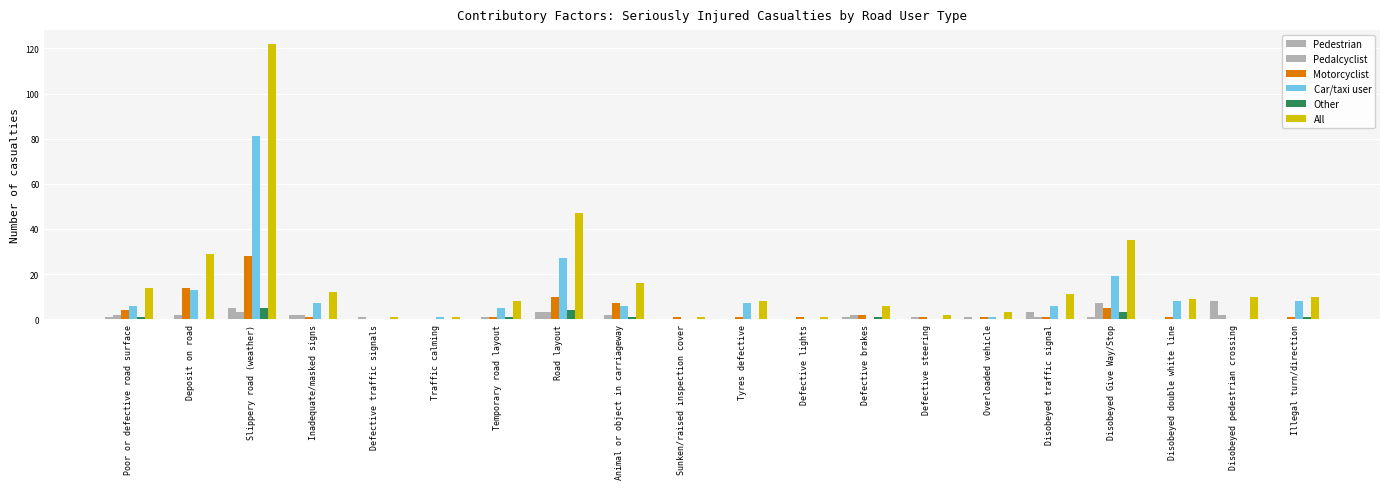

How many categories are shown in the chart?

20